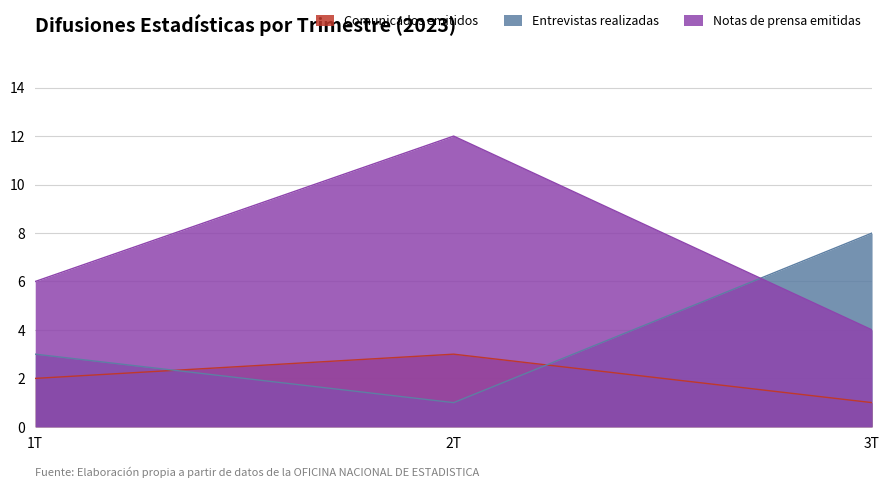

List the labels in order of Notas de prensa emitidas value, largest first.

2T, 1T, 3T